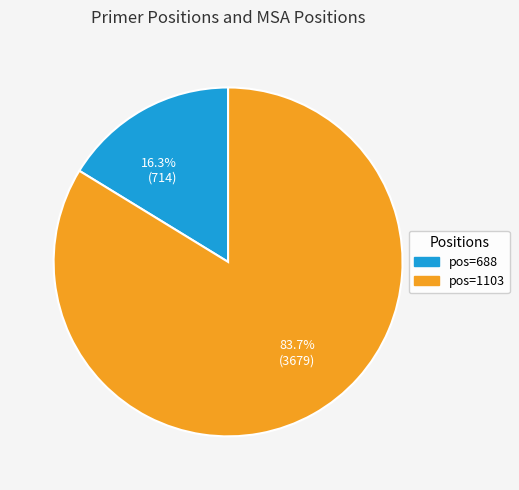

Does 16.3% (714) account for over 50% of the chart?

No